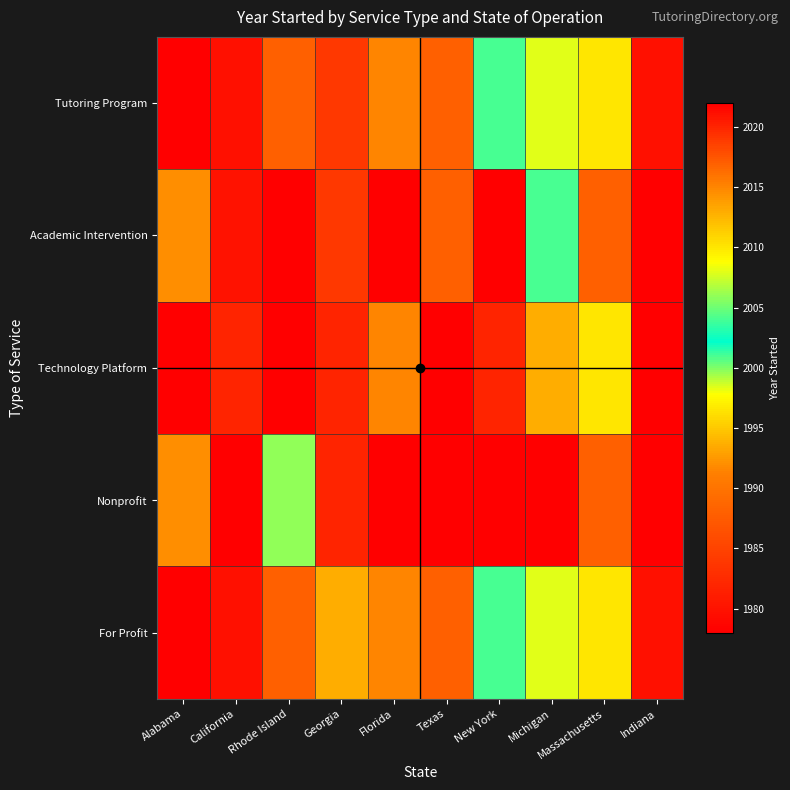

Count the number of data series in this chart.

5